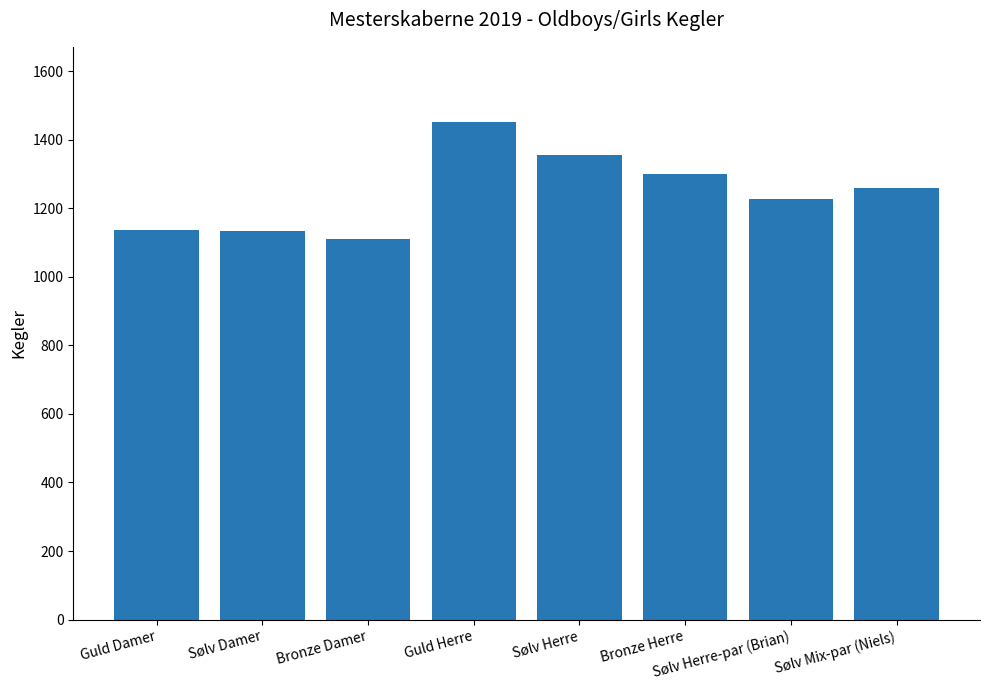

What is the change in value from Sølv Herre to Sølv Mix-par (Niels)?

-96